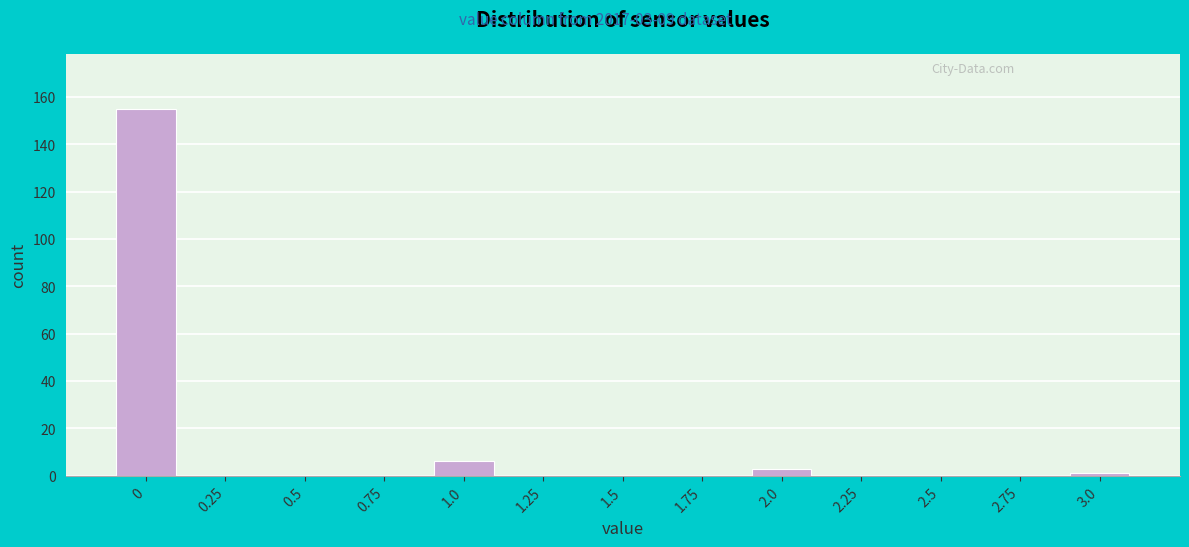

Reading right to left, transcribe all the data shown in this chart.

3.0=1	2.75=0	2.5=0	2.25=0	2.0=3	1.75=0	1.5=0	1.25=0	1.0=6	0.75=0	0.5=0	0.25=0	0=155